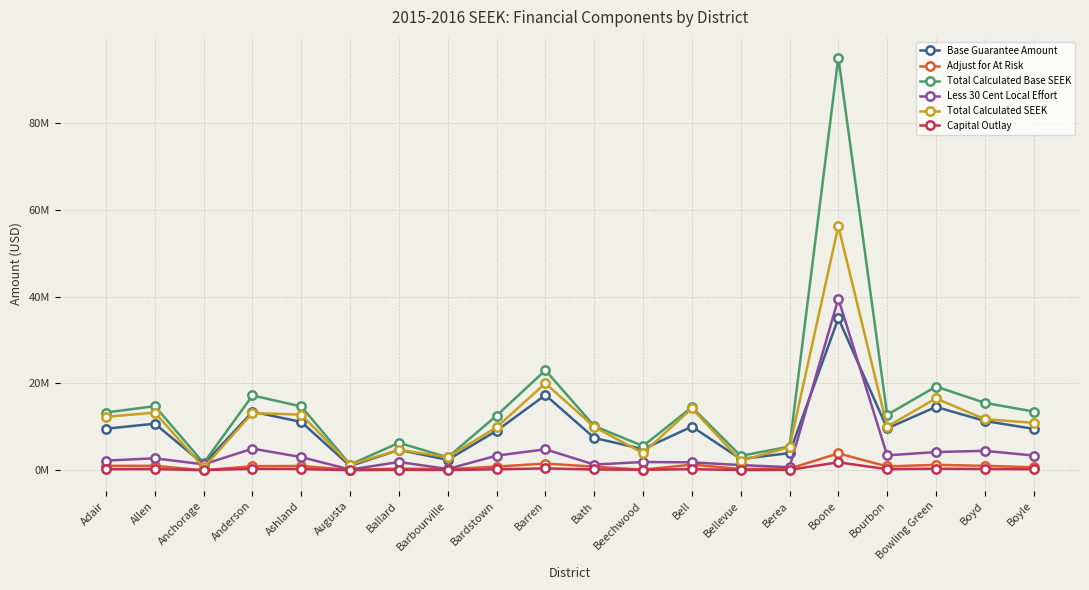

At which label does Less 30 Cent Local Effort reach its peak?

Boone